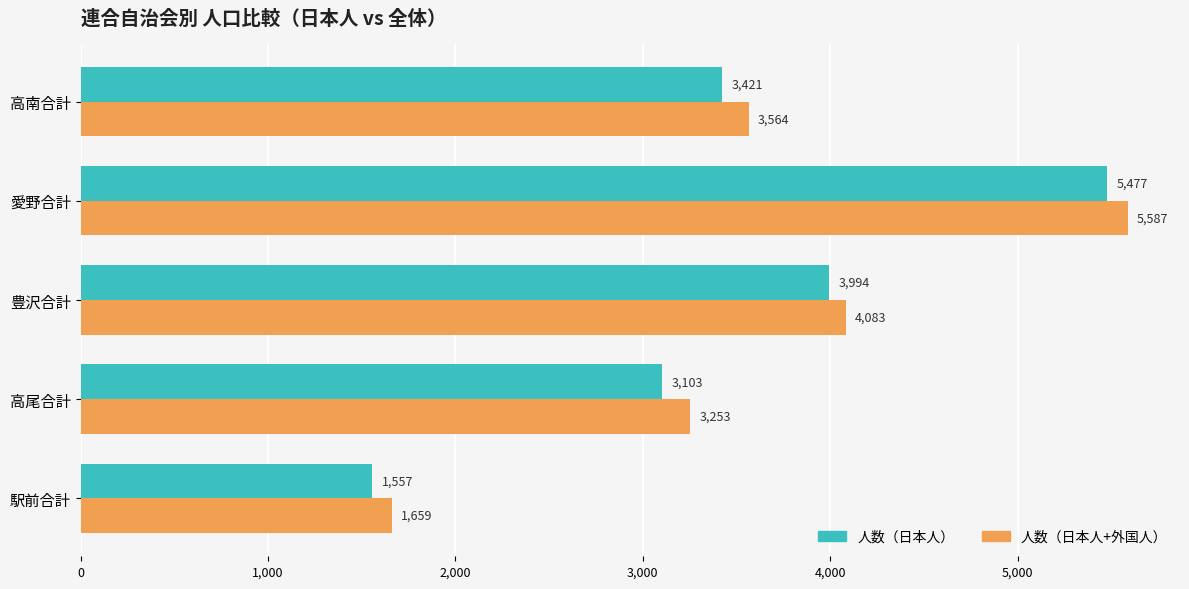

What value does the 人数（日本人） series have at 豊沢合計, to the nearest 50?

4000